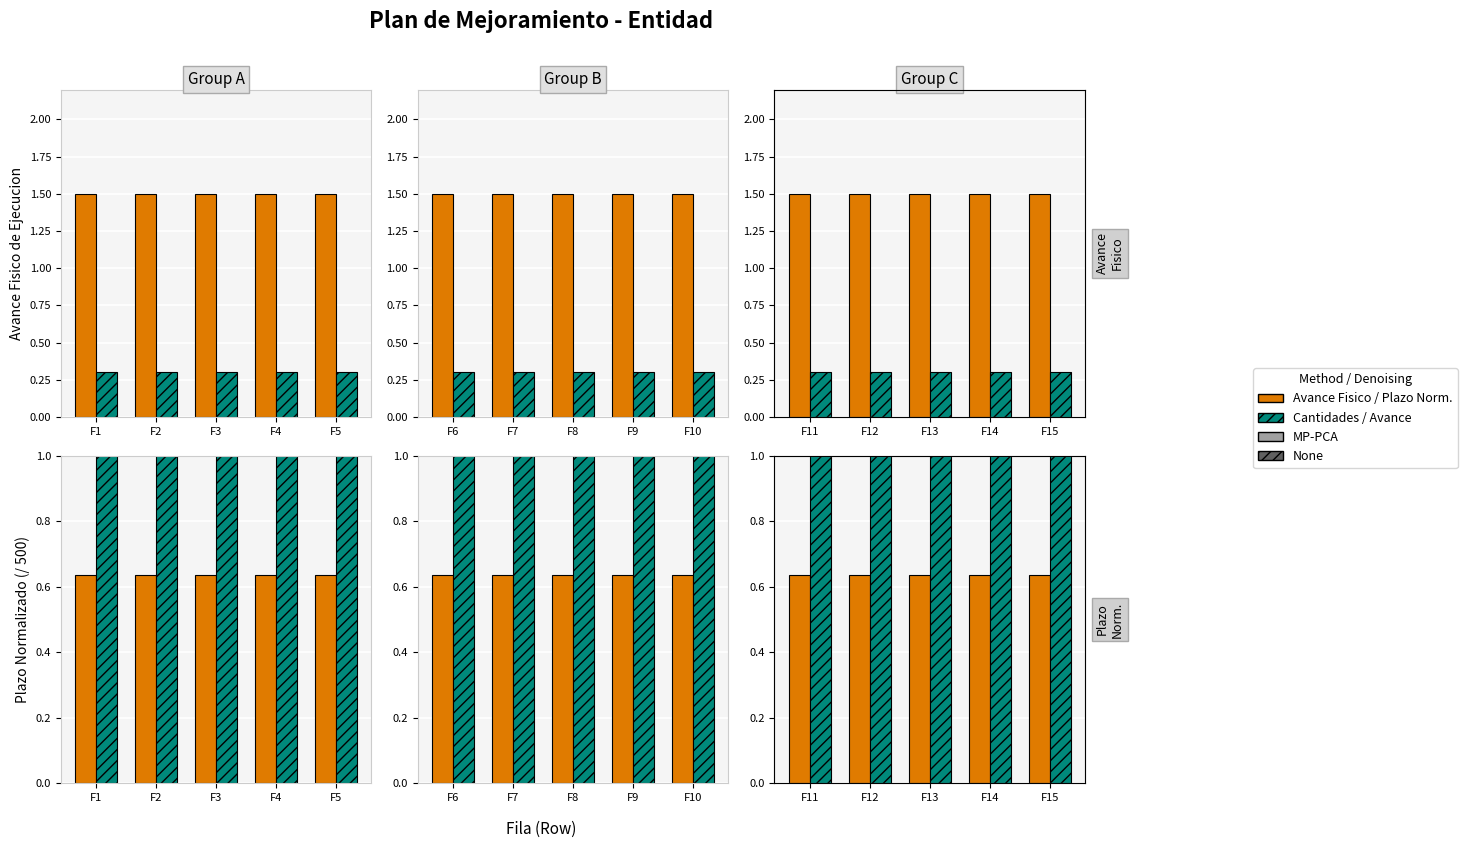

List the labels in order of Avance Fisico value, smallest first.

F11, F12, F13, F14, F15